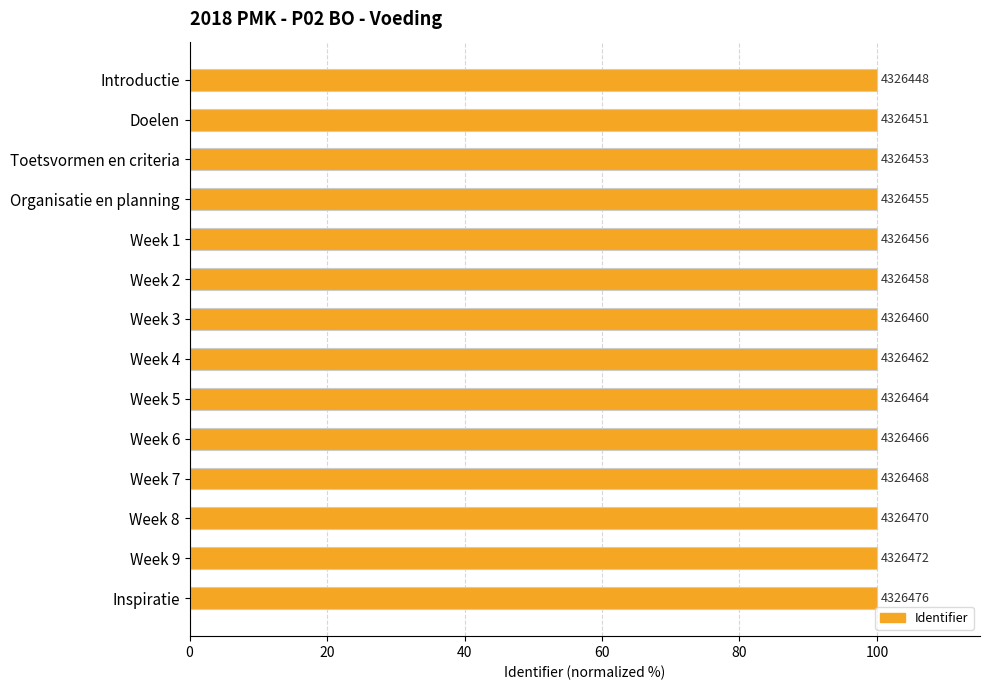

Are the bars horizontal?

Yes